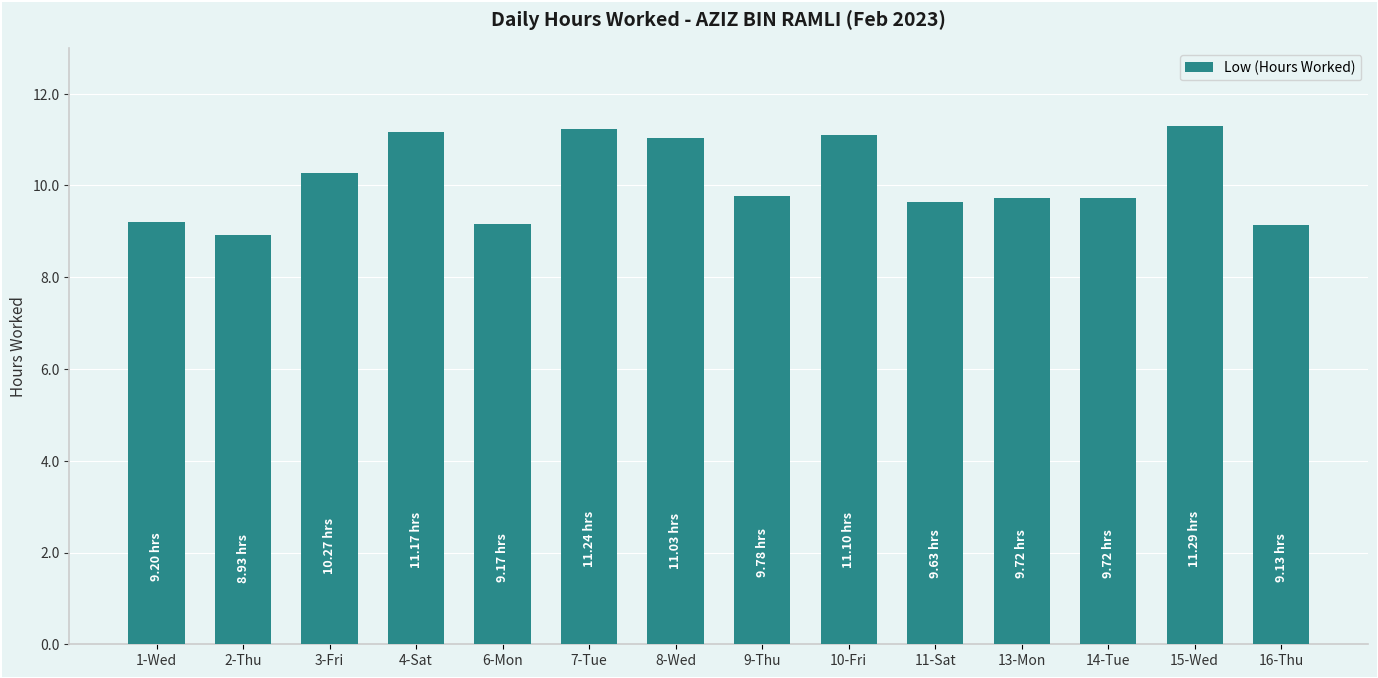

What is the smallest value displayed?

8.9